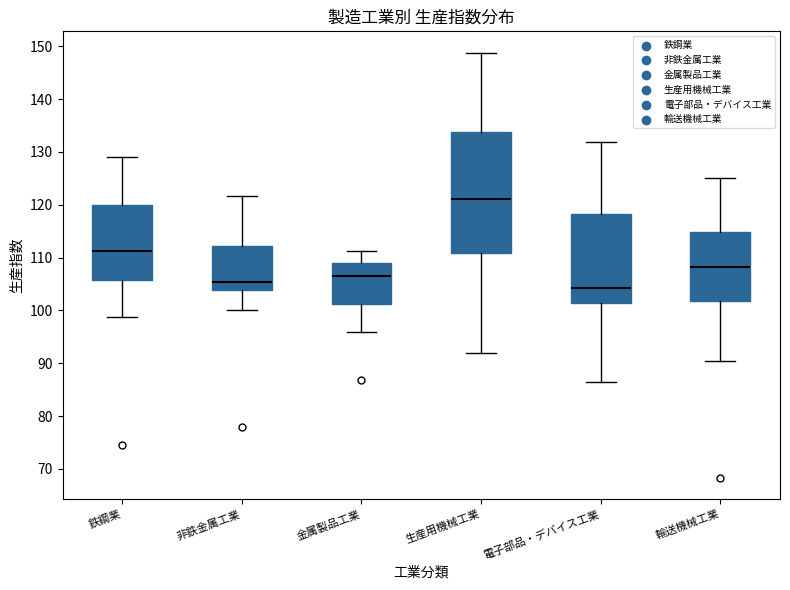

Reading left to right, read every box against the y-axis: the position of its median line, the range the box covers, and the ends of its whiskers. The values are not printed on the chart, so give them approximately, as read against the axis.

鉄鋼業: median 111, box 106 to 120, whiskers 99 to 129
非鉄金属工業: median 105, box 104 to 112, whiskers 100 to 122
金属製品工業: median 107, box 101 to 109, whiskers 96 to 111
生産用機械工業: median 121, box 111 to 134, whiskers 92 to 149
電子部品・デバイス工業: median 104, box 101 to 118, whiskers 87 to 132
輸送機械工業: median 108, box 102 to 115, whiskers 91 to 125